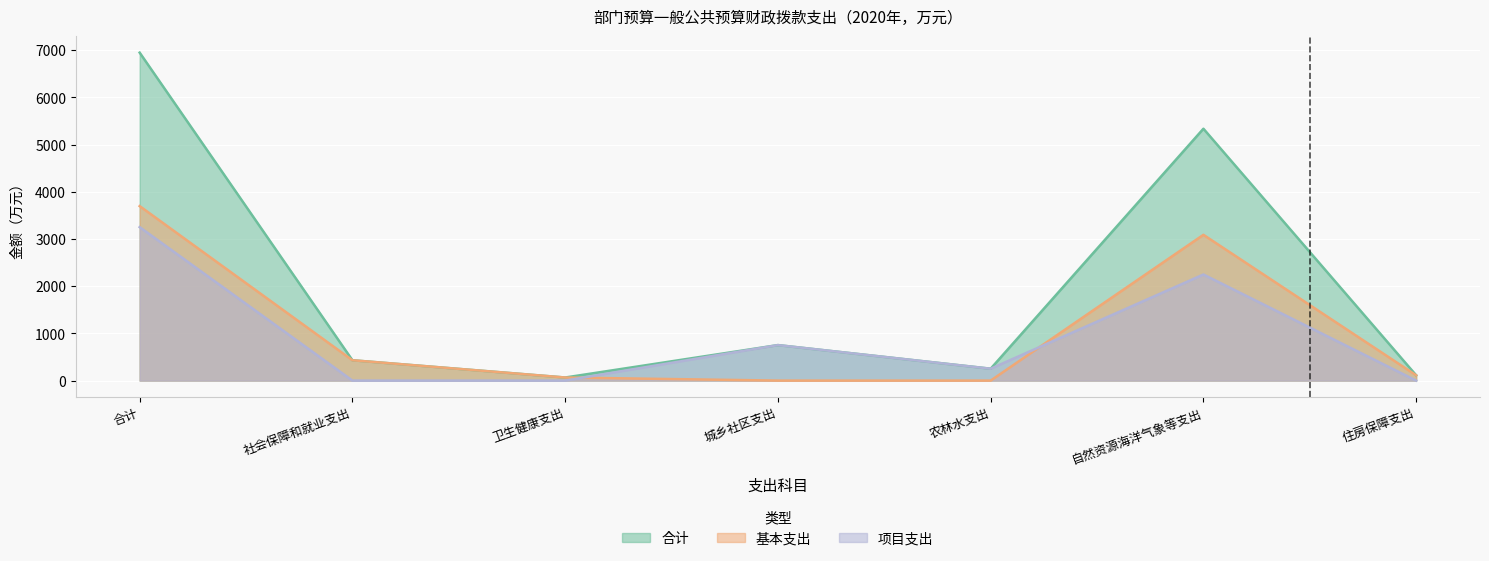

What is the label of the 3rd point from the right?

农林水支出